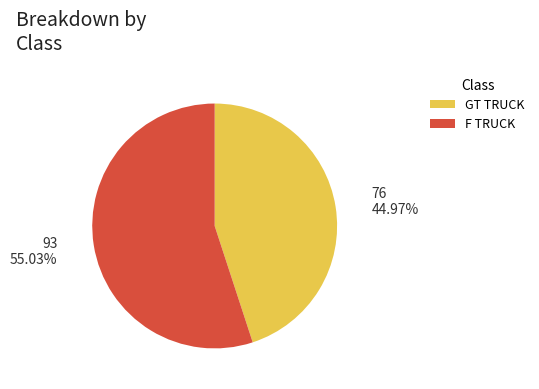

To the nearest percent, what is the average slice percentage?

50%